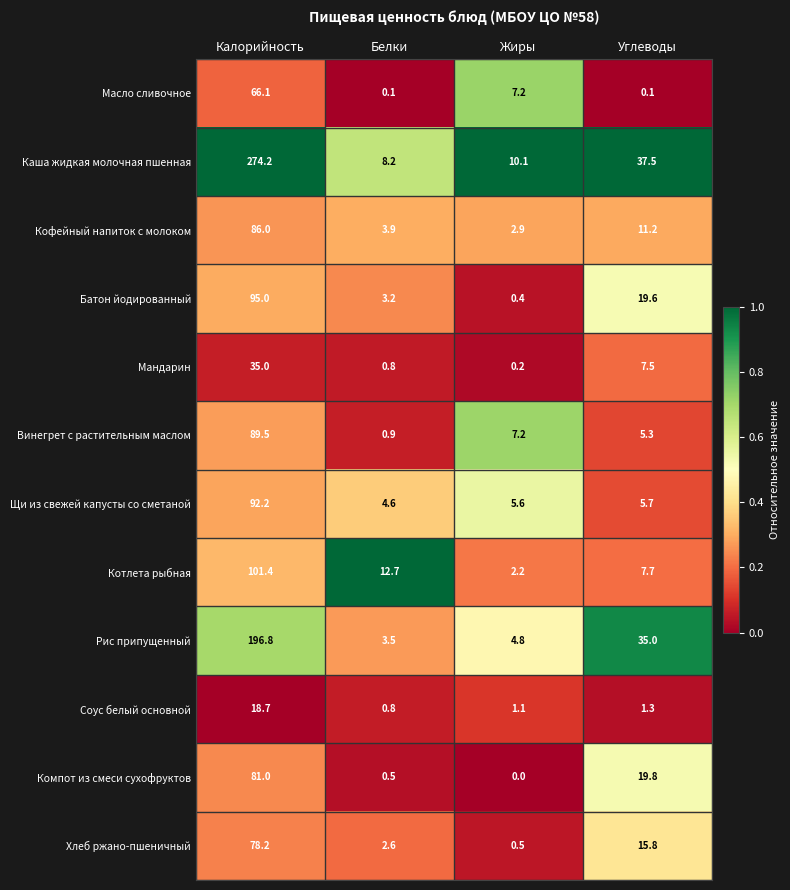

What is the sum of all Компот из смеси сухофруктов values?

101.3